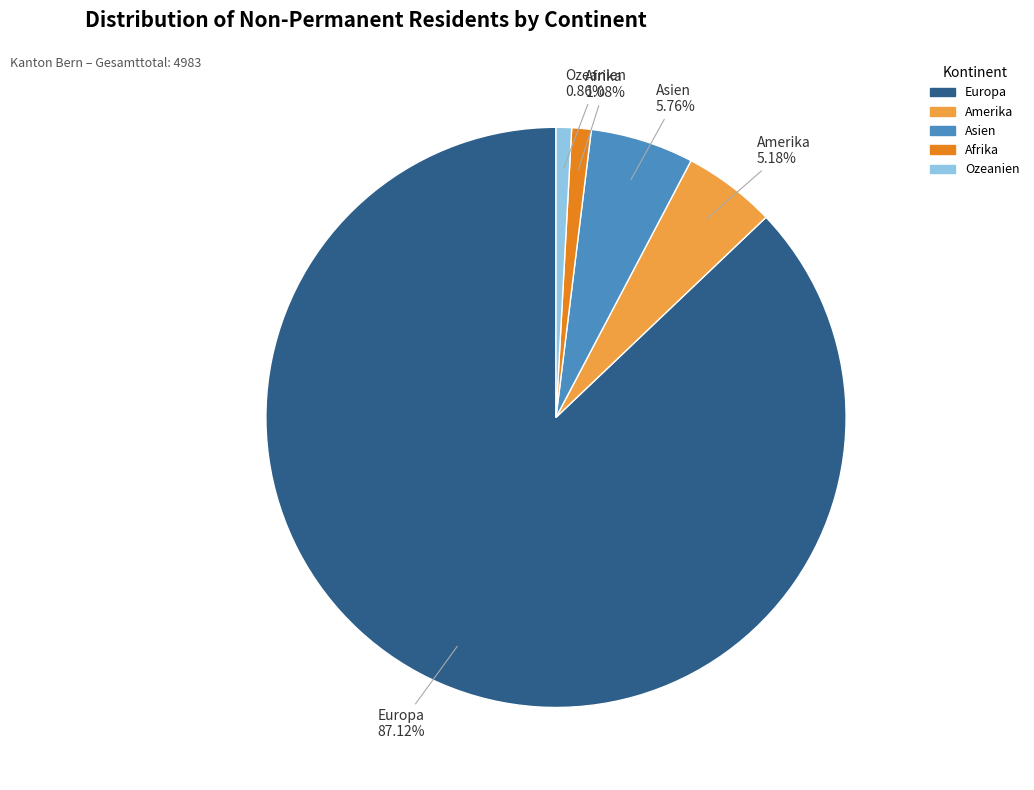

What is the ratio of the value at Europa to the value at Amerika?

16.8